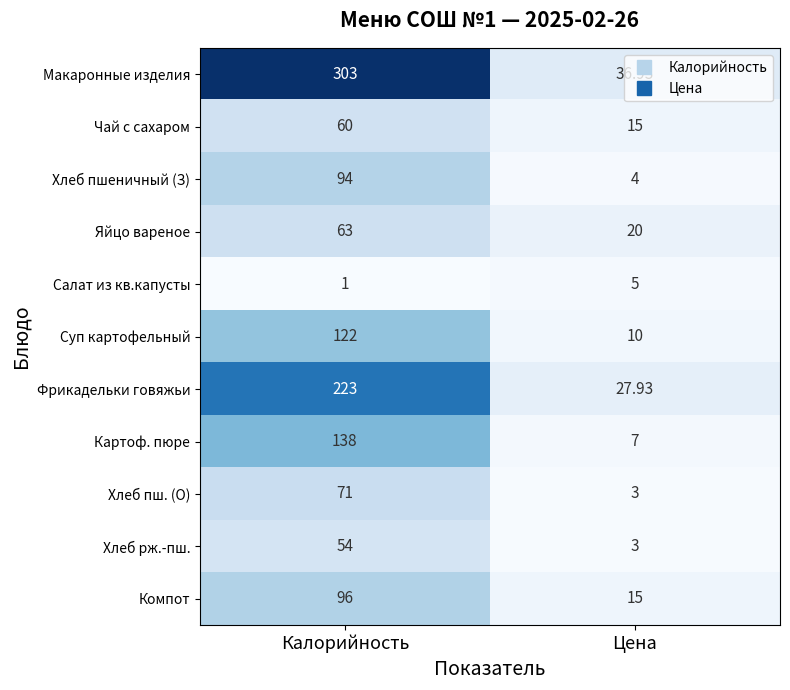

At which category does the chart reach its minimum across all series?

Калорийность